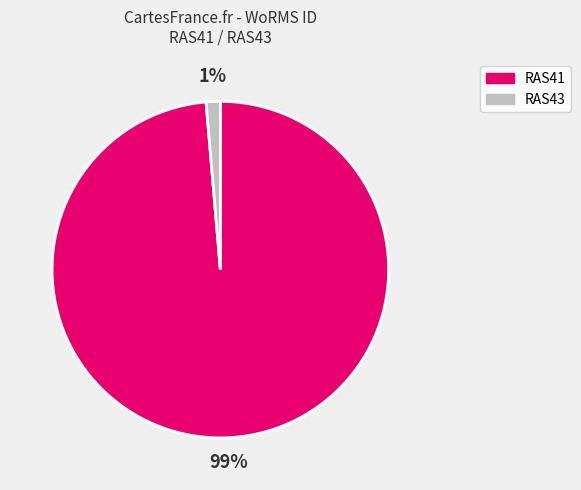

To the nearest percent, what is the combined percentage of RAS43 and RAS41?

100%